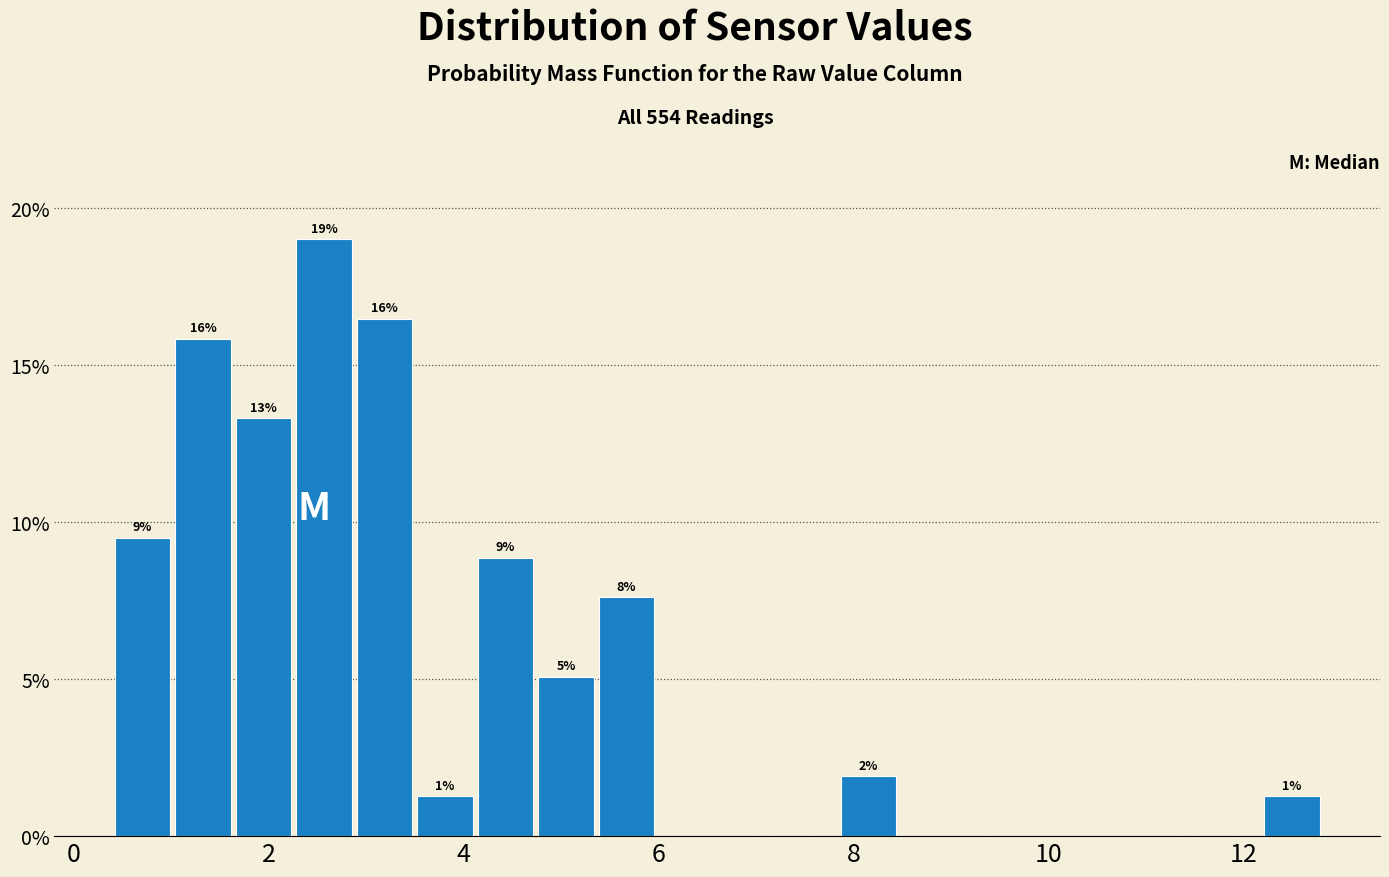

Read against the x-axis, roughly where is the centre of the tallest bar?

2.6